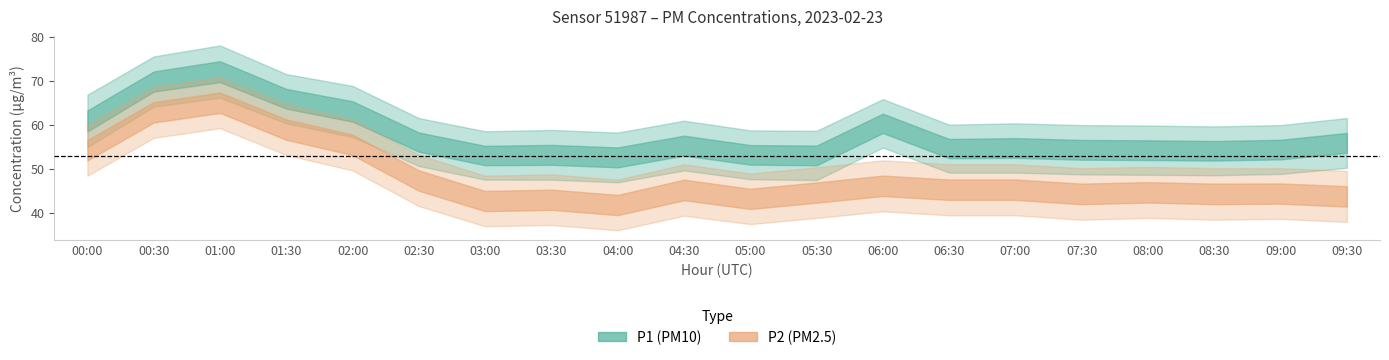

True or false: P2_lower has a value of 36.0 at 04:00.

True